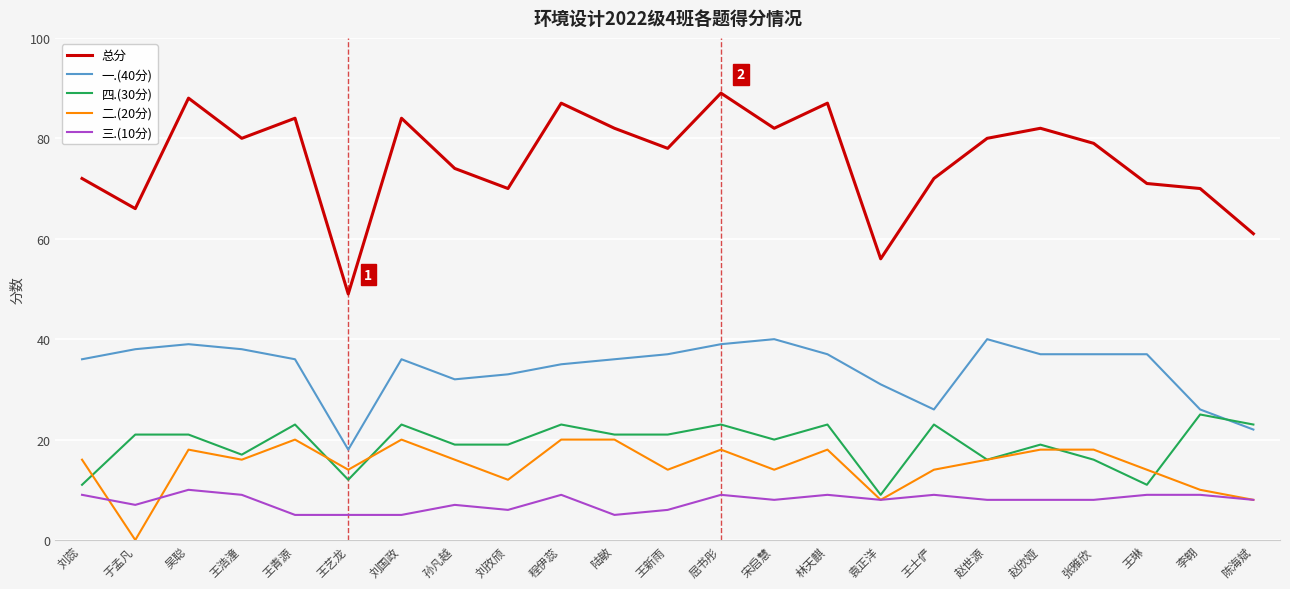

True or false: 二.(20分) and 总分 intersect in this chart.

False